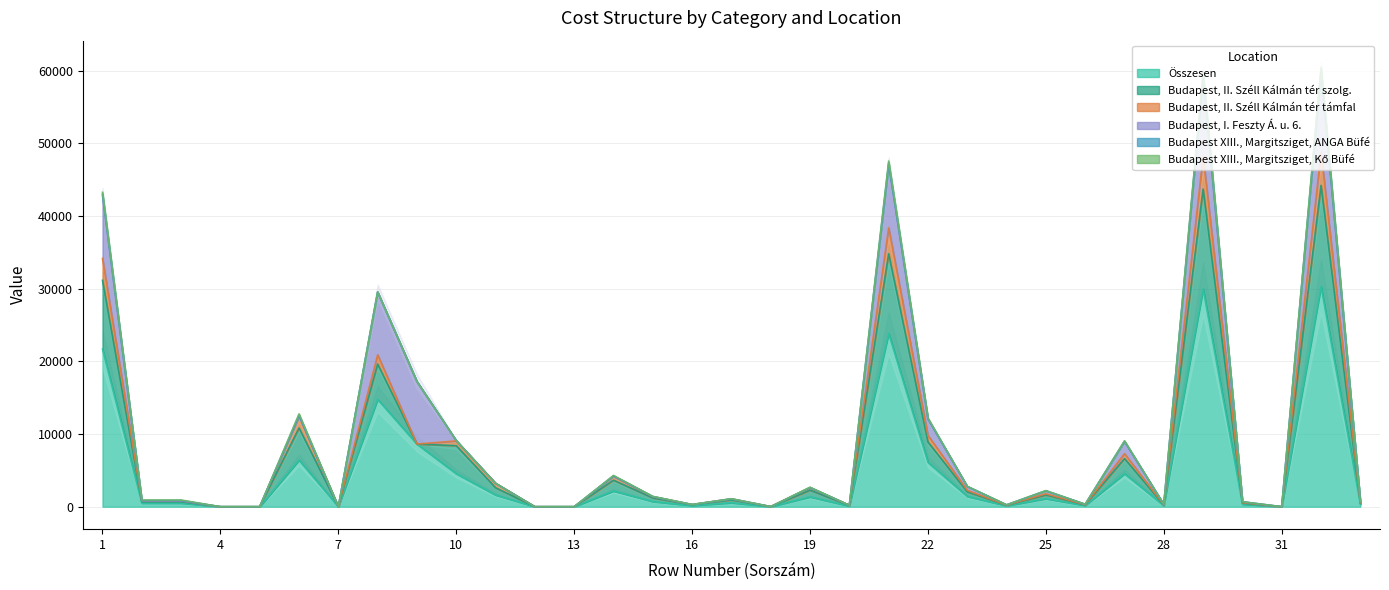

Is it true that Összesen equals 5572 at 9?

False